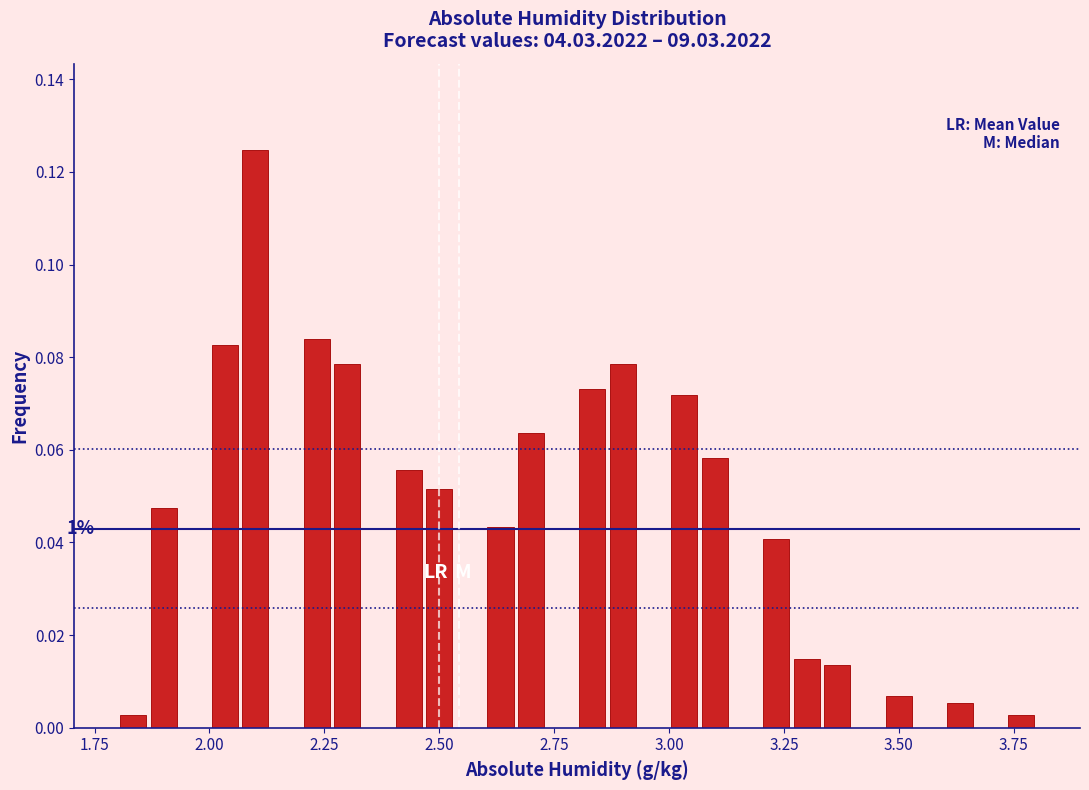

Read against the x-axis, roughly where is the centre of the tallest bar?

2.10